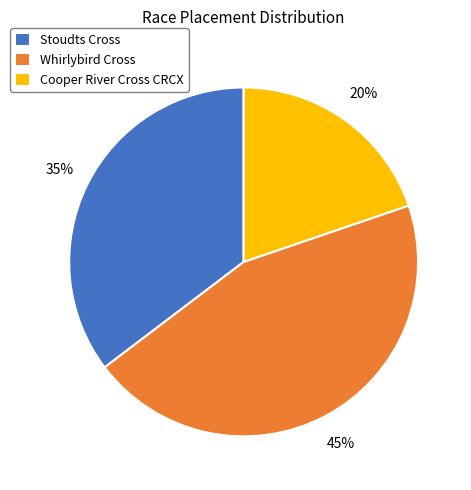

Which slice is the largest?

Whirlybird Cross